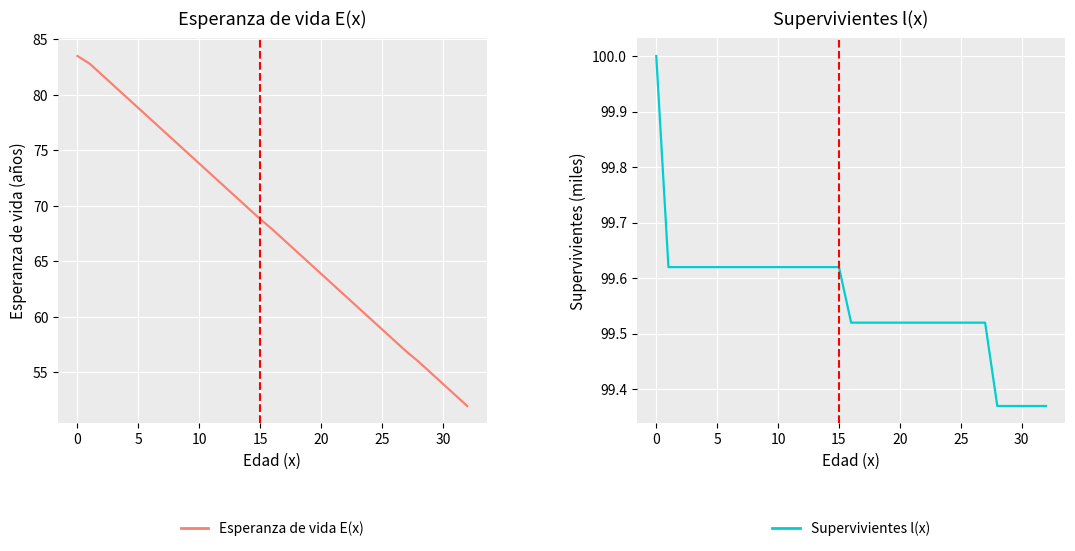

True or false: Supervivientes l(x) and Esperanza de vida E(x) intersect in this chart.

False